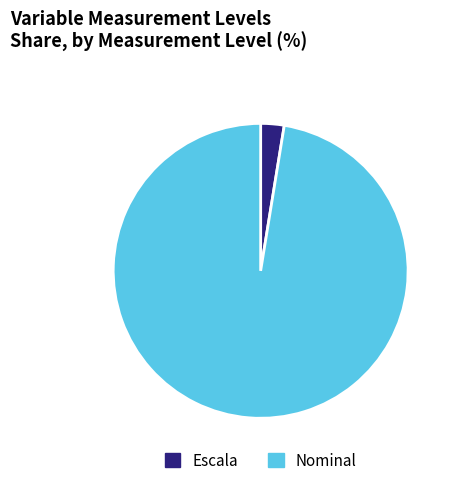

Which category accounts for the majority?

Nominal